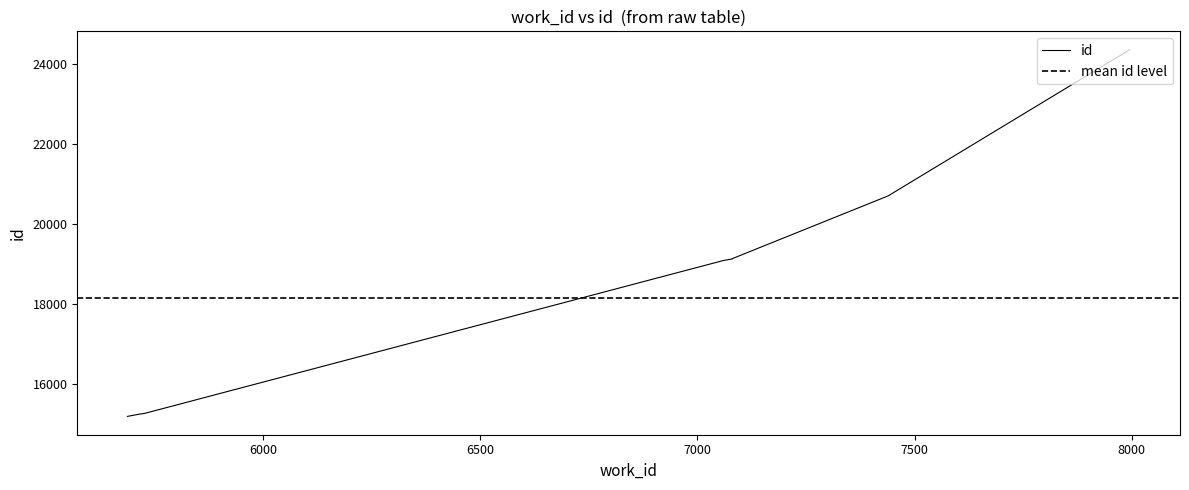

True or false: there are more than 2 points higher than both neighbors.

False